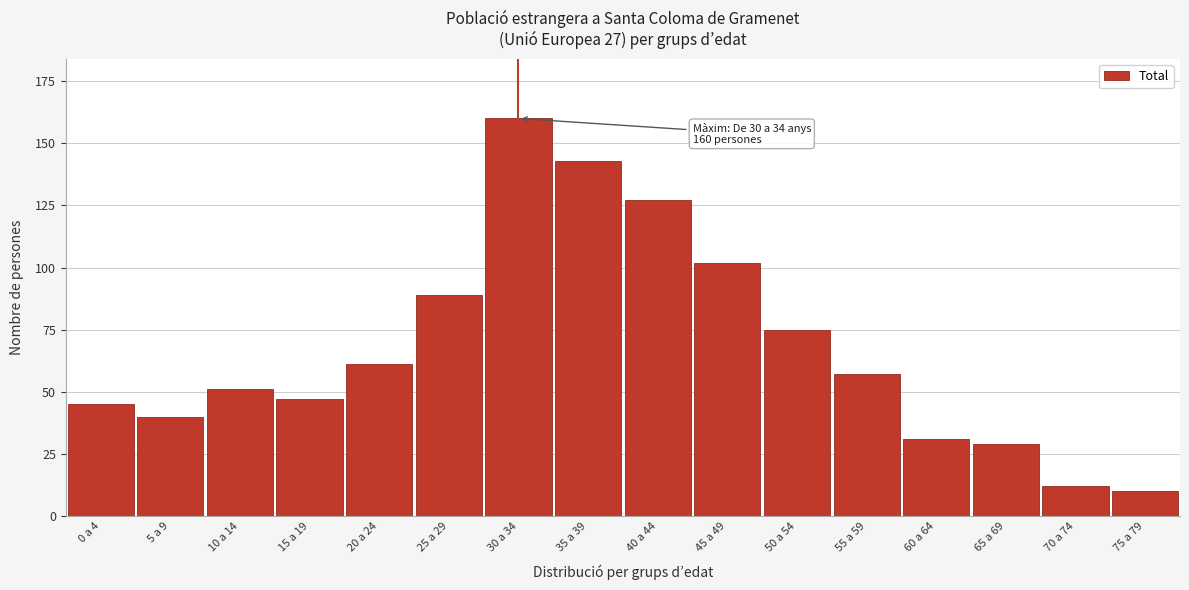

Reading left to right, transcribe all the data shown in this chart.

45	40	51	47	61	89	160	143	127	102	75	57	31	29	12	10